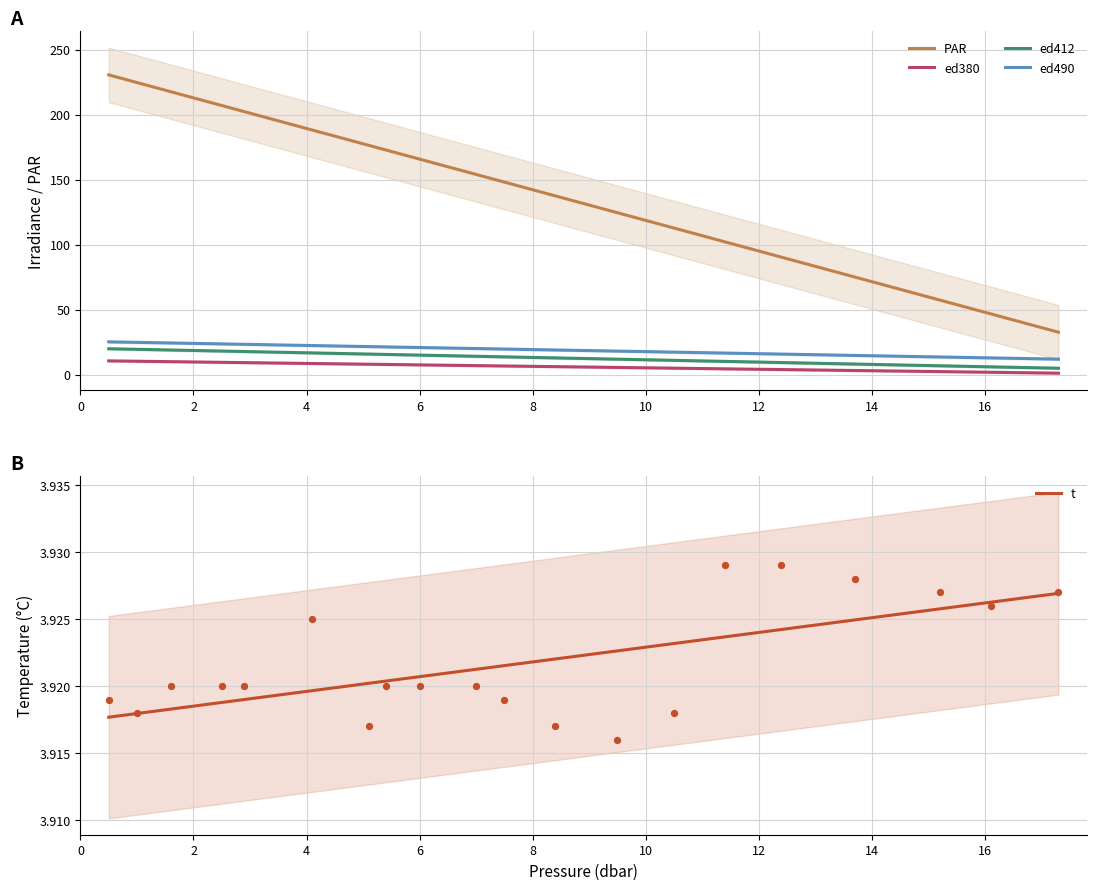

True or false: PAR and ed490 cross at least once.

False